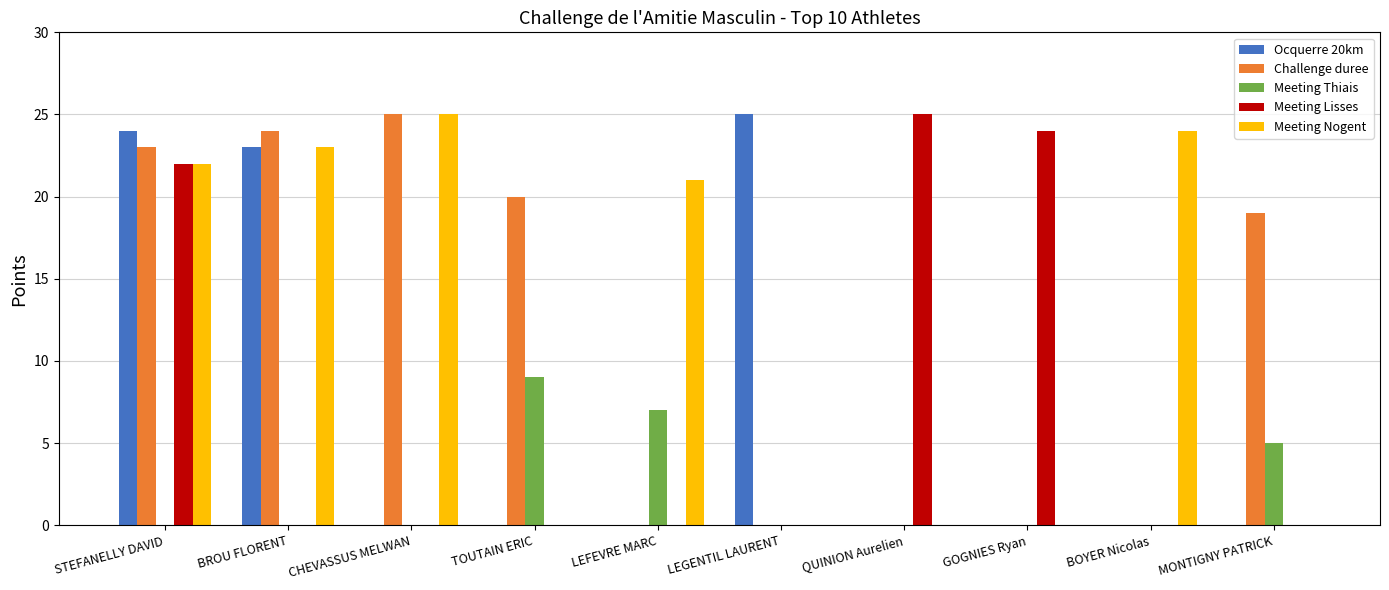

At which label does Meeting Thiais reach its peak?

TOUTAIN ERIC